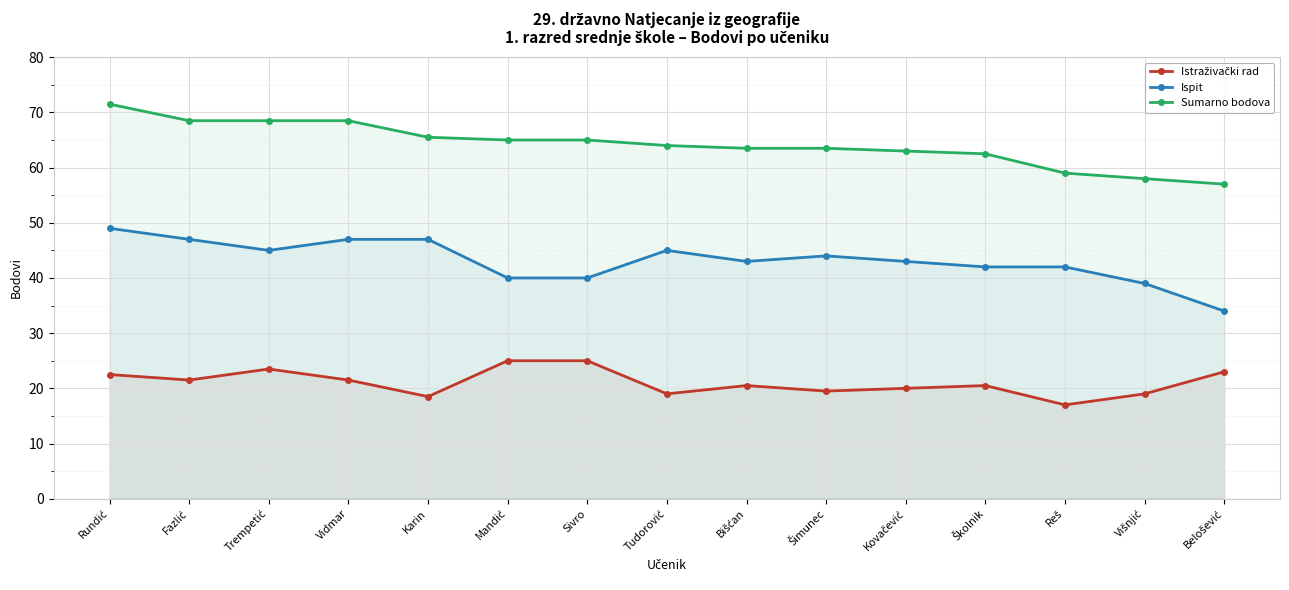

Does the chart display data point markers on the line(s)?

Yes